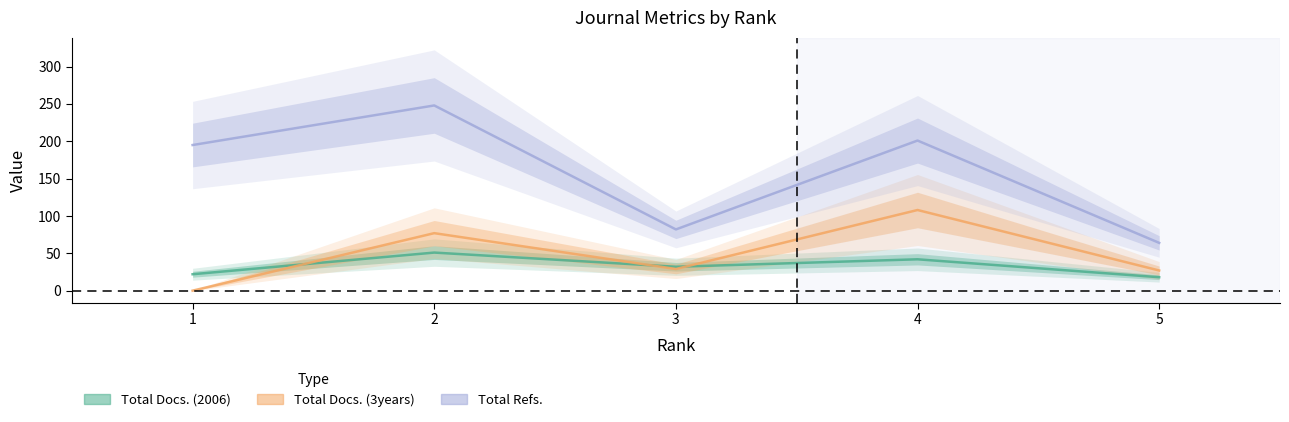

True or false: Total Docs. (3years) and Total Refs. intersect in this chart.

False